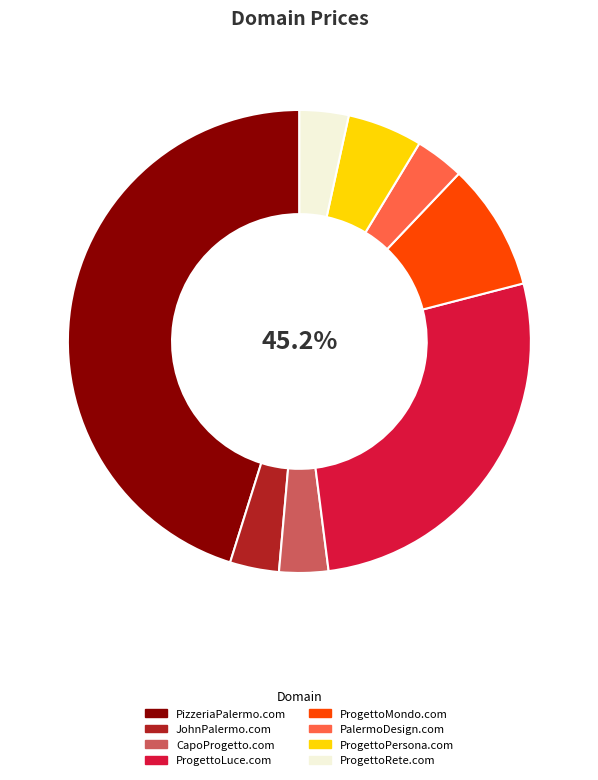

Which slice is the largest?

PizzeriaPalermo.com